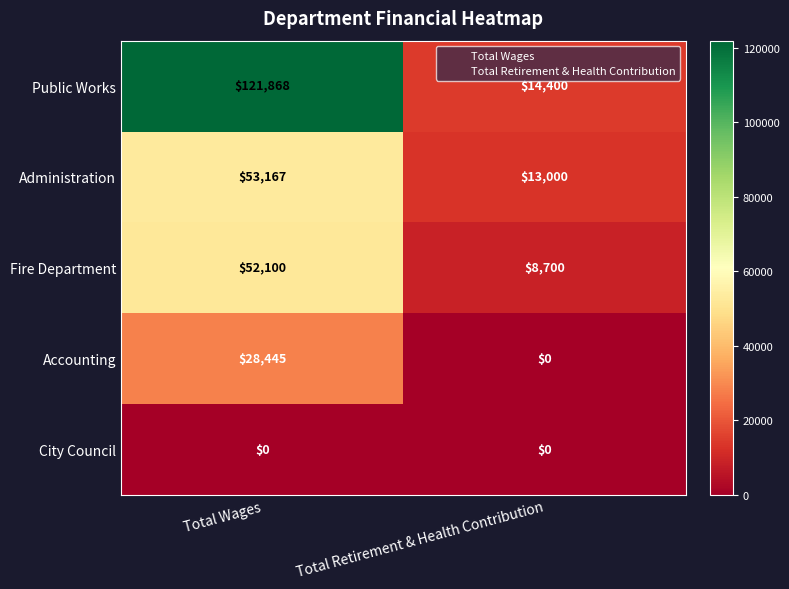

At which label is Administration closest to 33083?

Total Retirement & Health Contribution